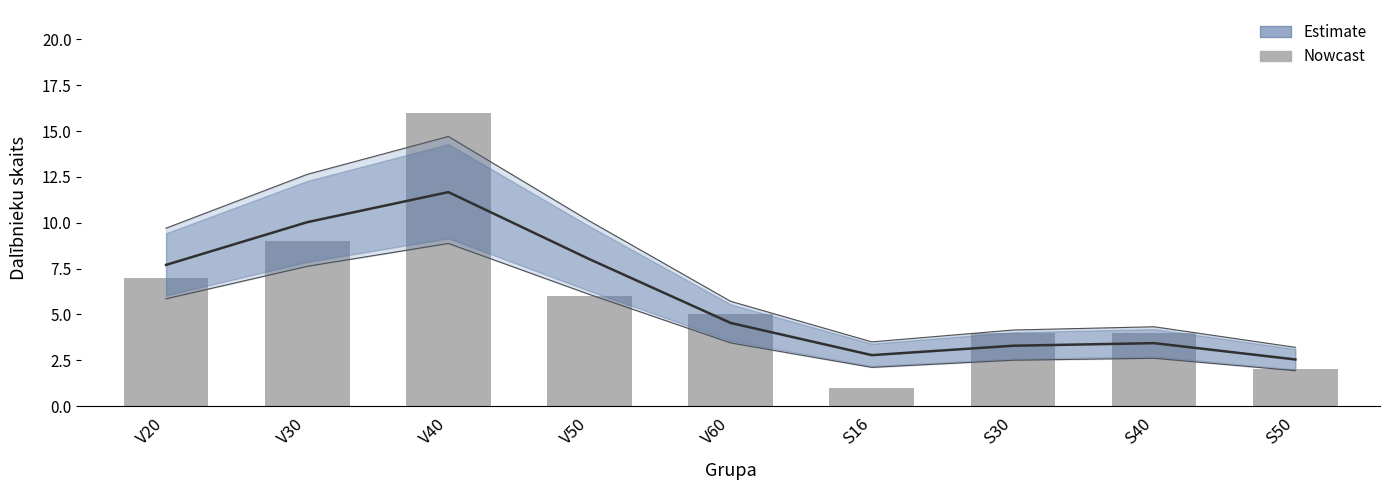

What position from the right is V60?

5